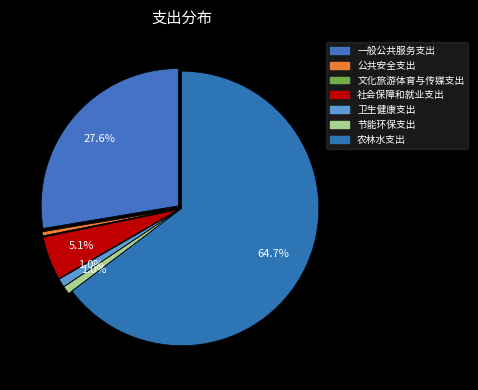

The 卫生健康支出 slice represents 11% of the pie. True or false?

False